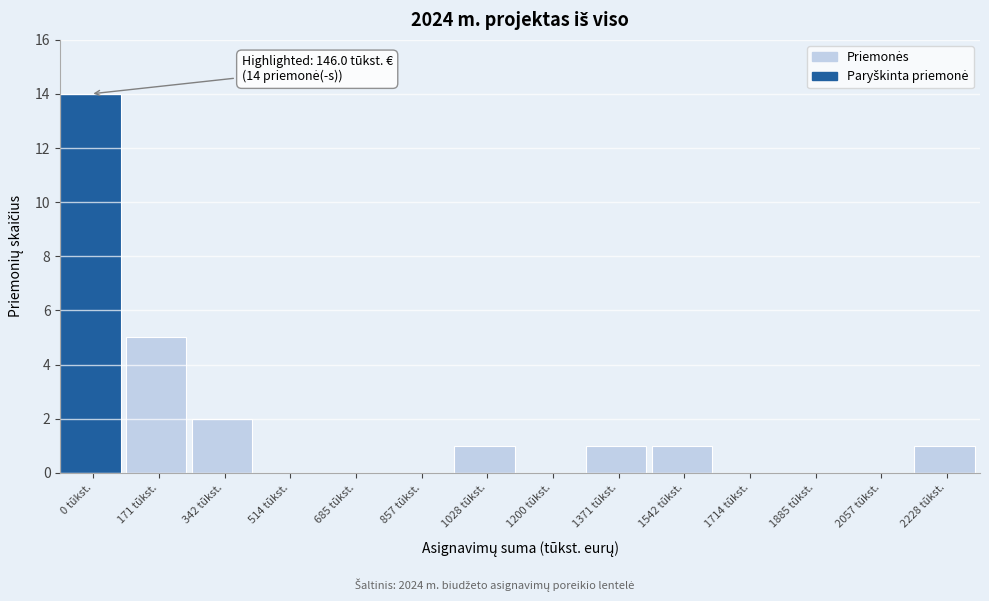

Reading right to left, list all the values displayed in this chart.

2228 tūkst.=1	2057 tūkst.=0	1885 tūkst.=0	1714 tūkst.=0	1542 tūkst.=1	1371 tūkst.=1	1200 tūkst.=0	1028 tūkst.=1	857 tūkst.=0	685 tūkst.=0	514 tūkst.=0	342 tūkst.=2	171 tūkst.=5	0 tūkst.=14